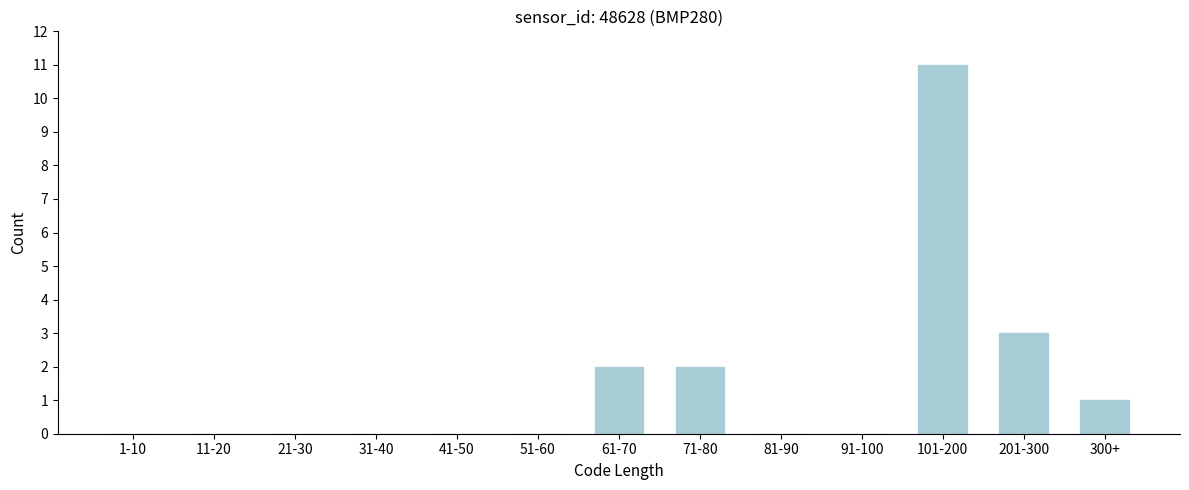

Reading left to right, transcribe all the data shown in this chart.

1-10=0	11-20=0	21-30=0	31-40=0	41-50=0	51-60=0	61-70=2	71-80=2	81-90=0	91-100=0	101-200=11	201-300=3	300+=1